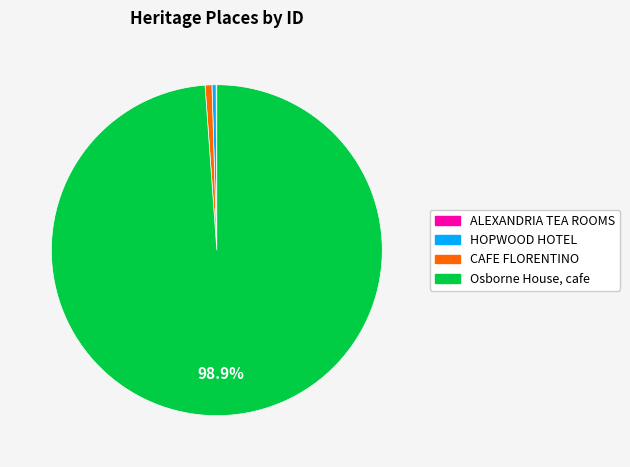

Which has a higher value, Osborne House, cafe or CAFE FLORENTINO?

Osborne House, cafe